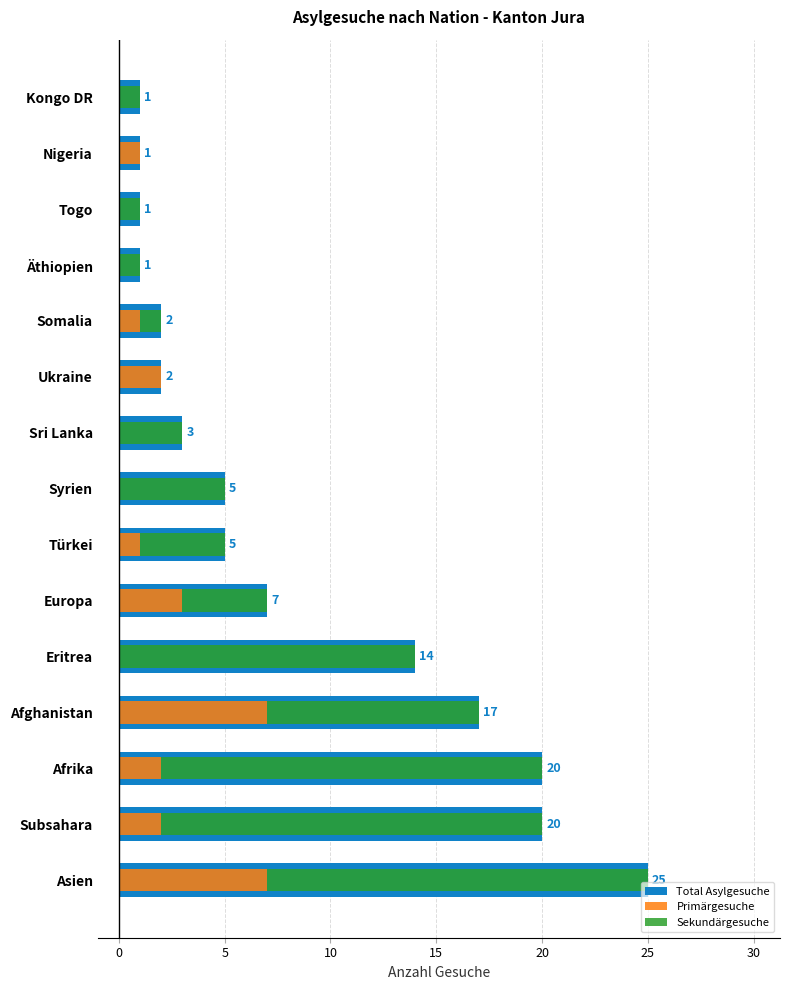

Is it true that Sekundärgesuche equals 10 at Afghanistan?

True